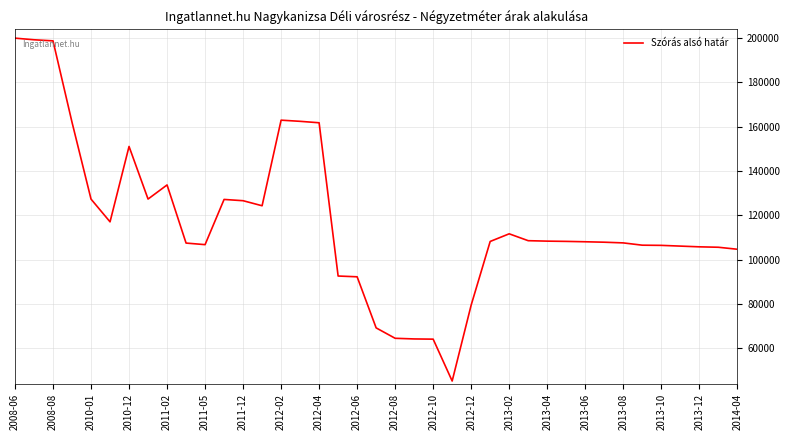

What is the difference between the maximum and minimum values?

154794